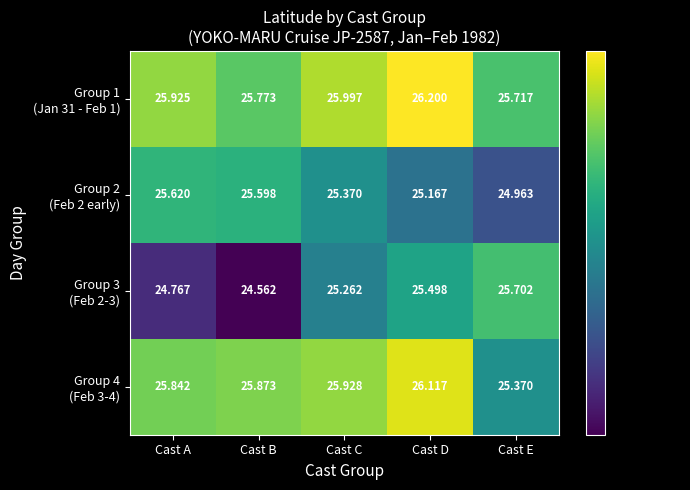

At which category is the sum across all series the highest?

Cast D